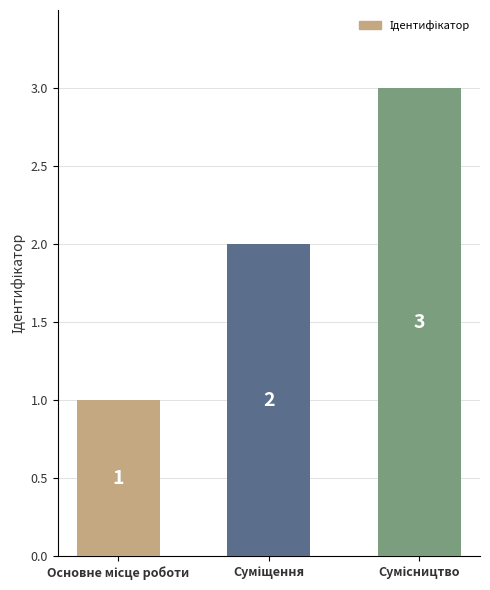

Are the bars grouped side by side (vs. stacked)?

No